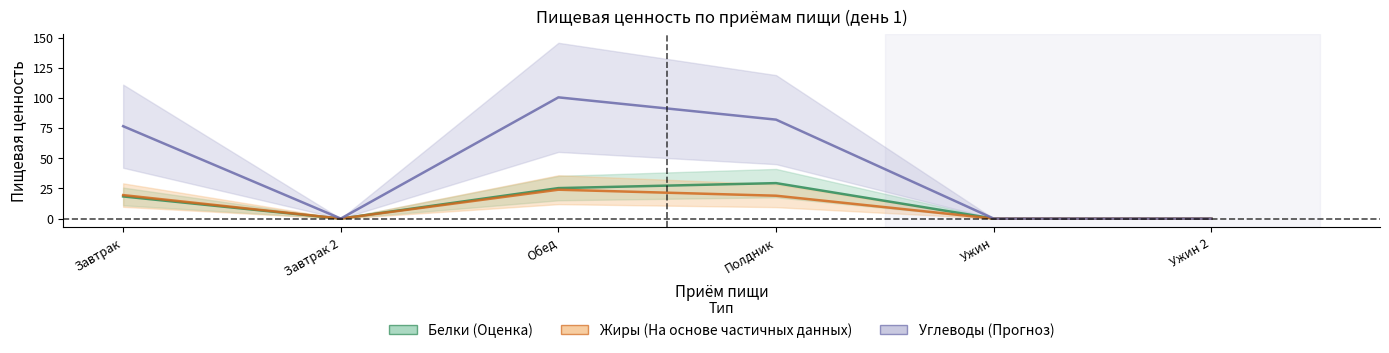

The value of Углеводы at Завтрак is 76.6. True or false?

True